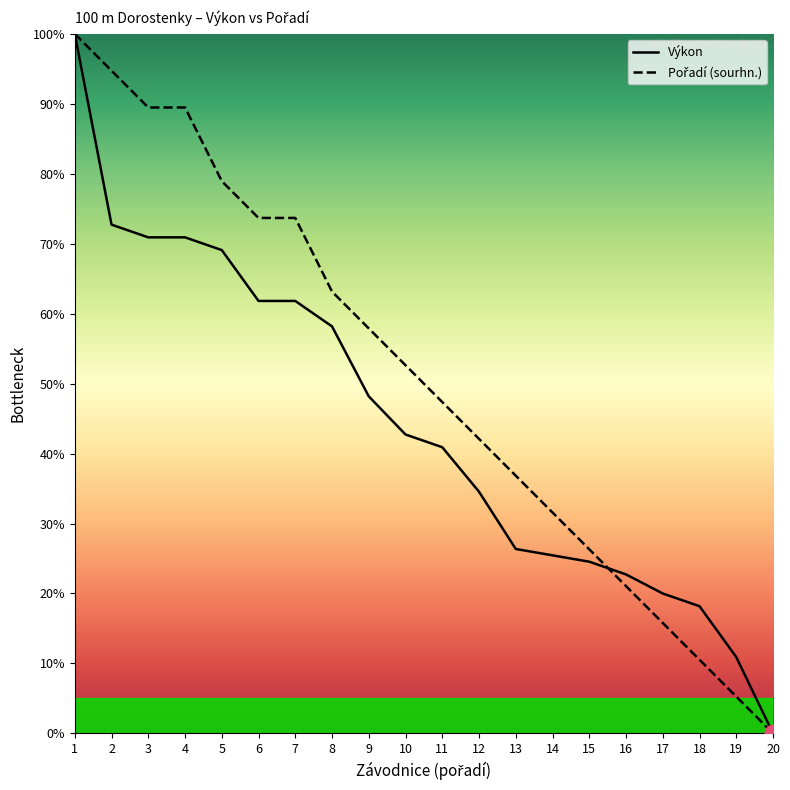

What is the average value of the Pořadí (sourhn.) series?

50.5